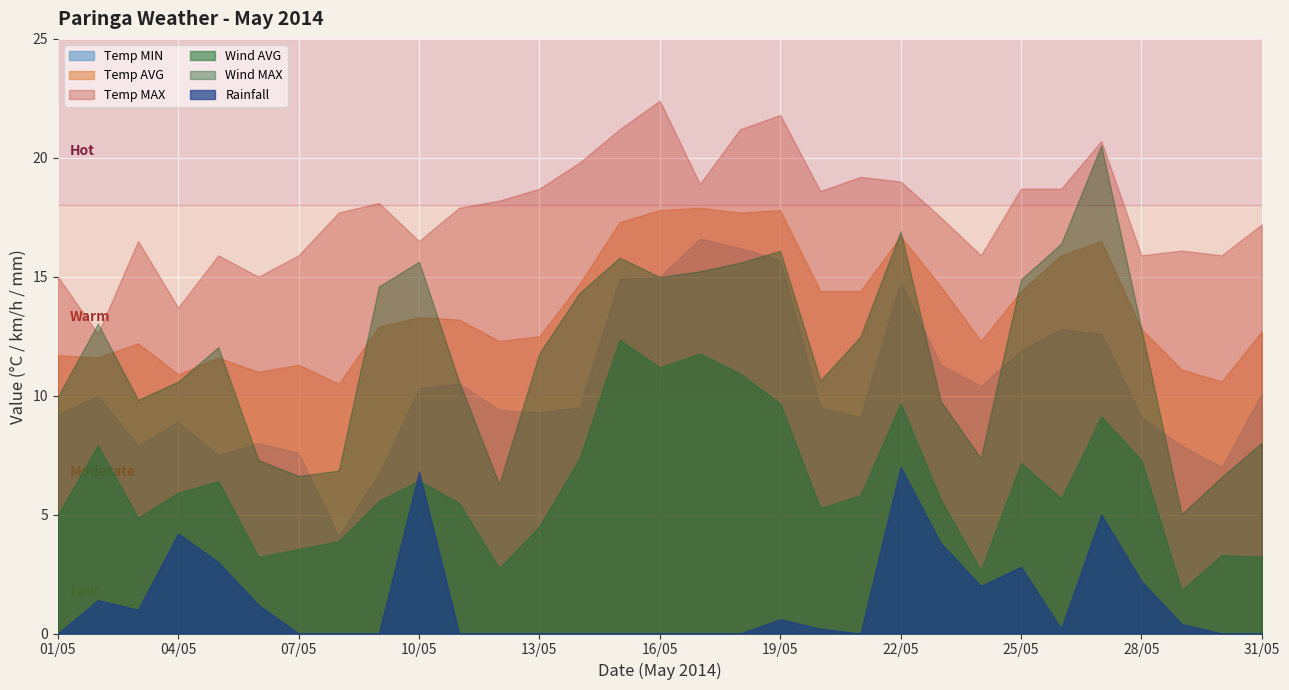

At which category does the chart reach its peak across all series?

16/05